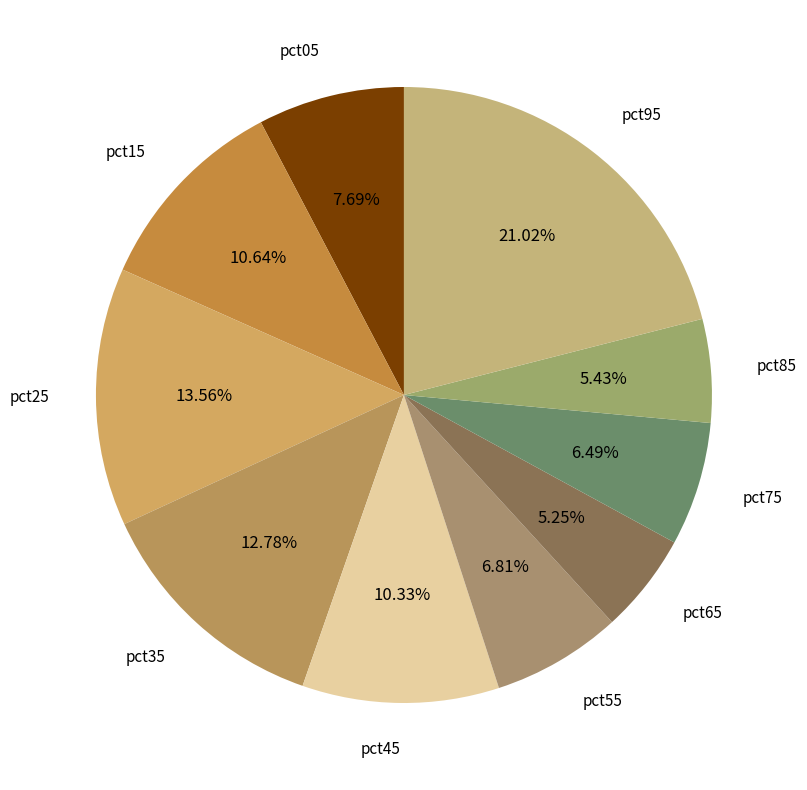

Combined, do pct25 and pct65 account for over 50%?

No